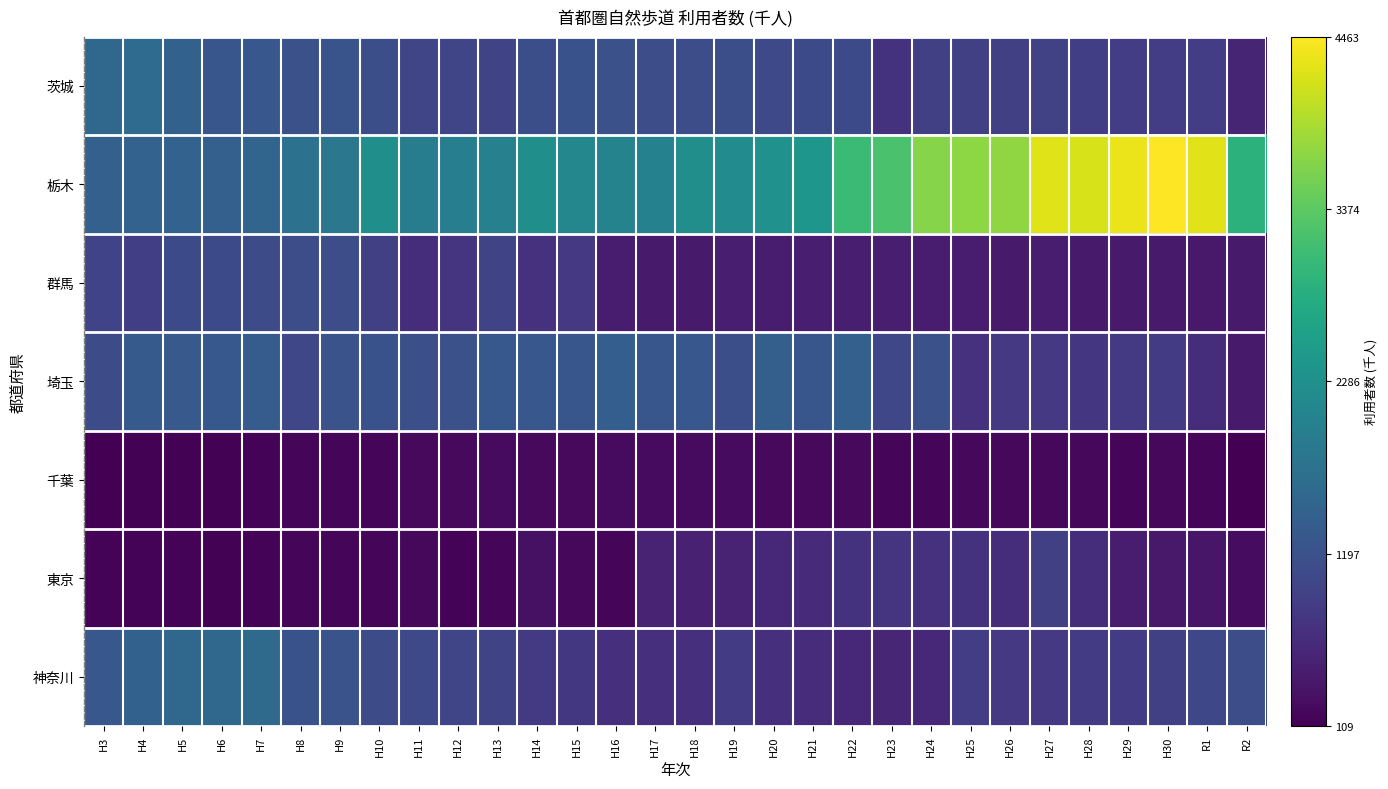

What is the total value across all series at H19?

6631